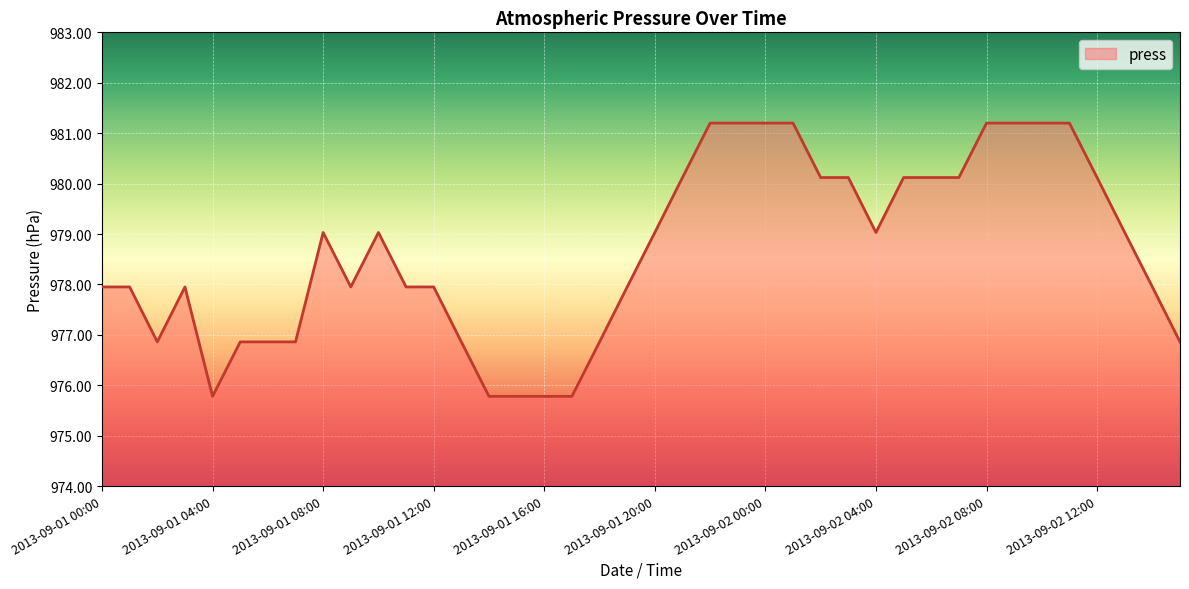

What is the difference between the maximum and minimum values?

5.4